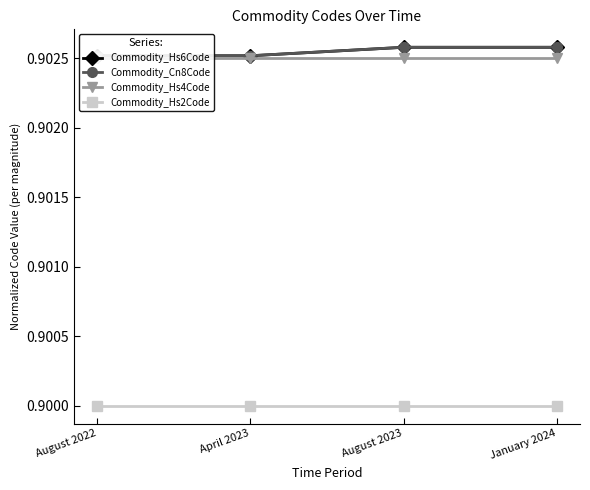

True or false: Commodity_Hs6Code and Commodity_Cn8Code intersect in this chart.

False